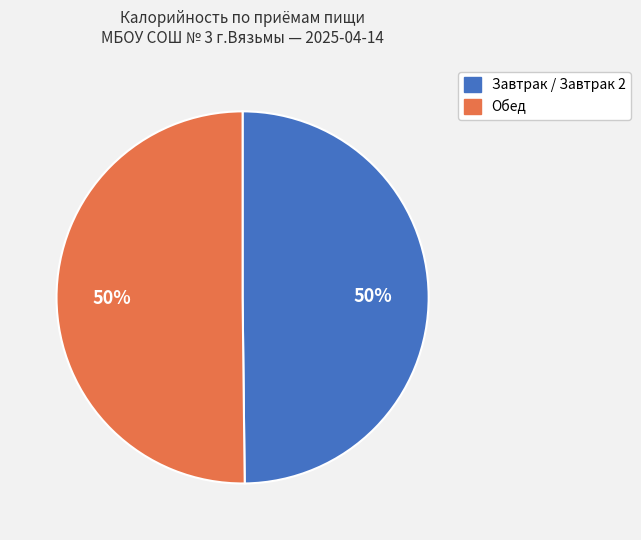

To the nearest percent, what is the average slice percentage?

50%